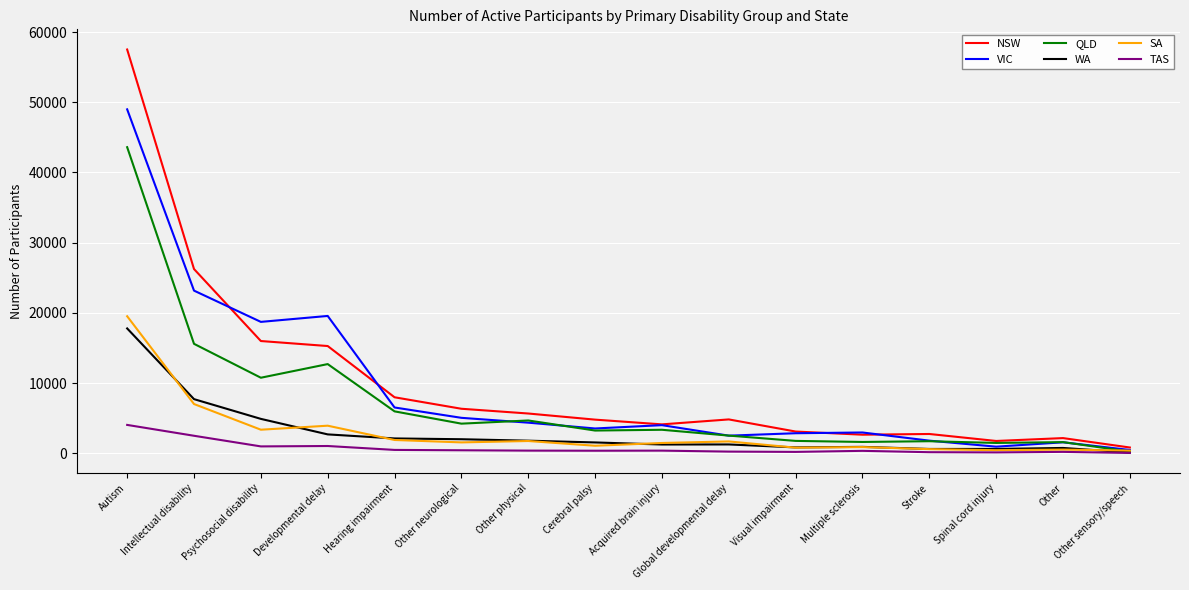

What is the highest value of the VIC series?

48993